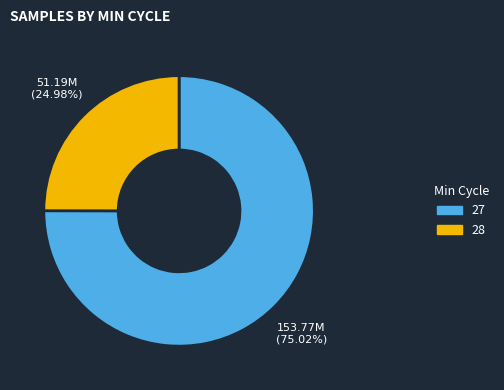

How many segments does this pie chart have?

2